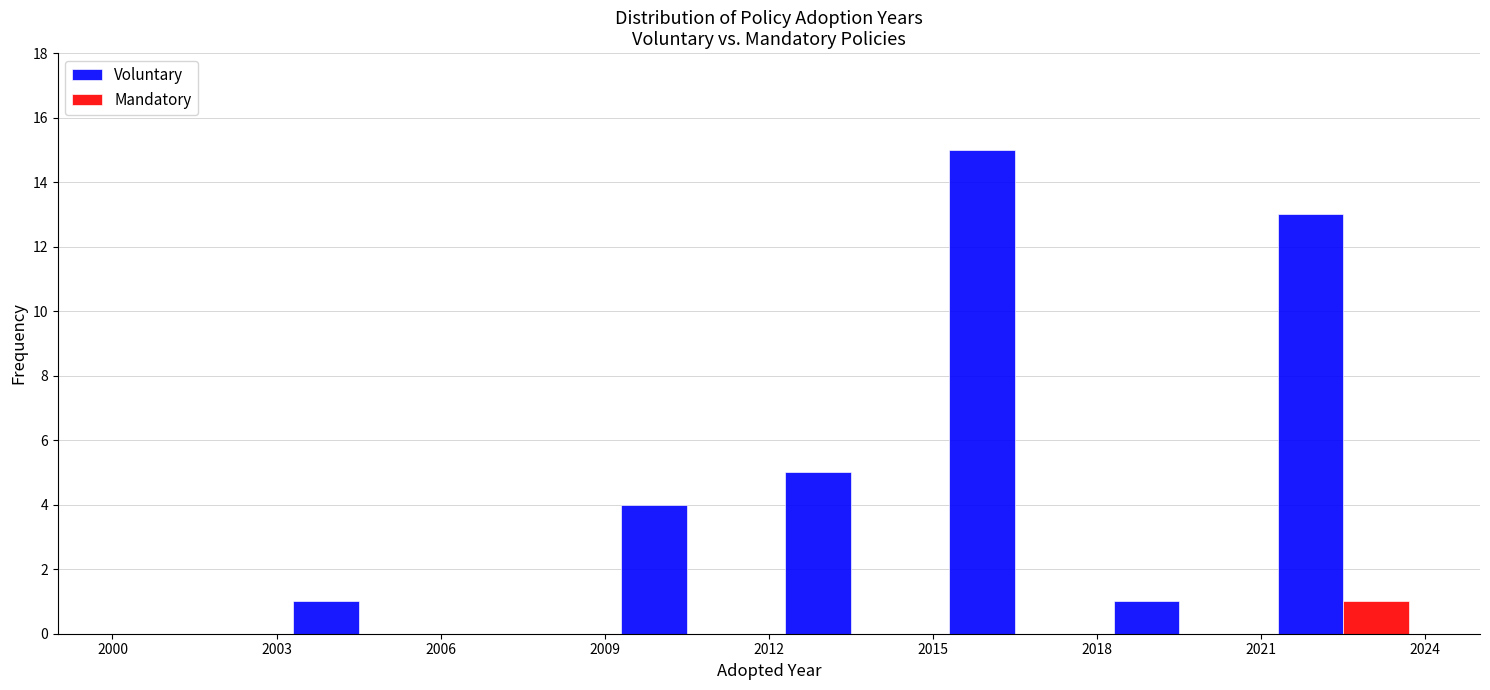

Reading left to right, list every range on the x-axis with the height of the bar of each series over it. The values are not printed on the chart, so give them approximately, as read against the axis.

2000 to 2003: Voluntary=0	Mandatory=0
2003 to 2006: Voluntary=1	Mandatory=0
2006 to 2009: Voluntary=0	Mandatory=0
2009 to 2012: Voluntary=4	Mandatory=0
2012 to 2015: Voluntary=5	Mandatory=0
2015 to 2018: Voluntary=15	Mandatory=0
2018 to 2021: Voluntary=1	Mandatory=0
2021 to 2024: Voluntary=13	Mandatory=1